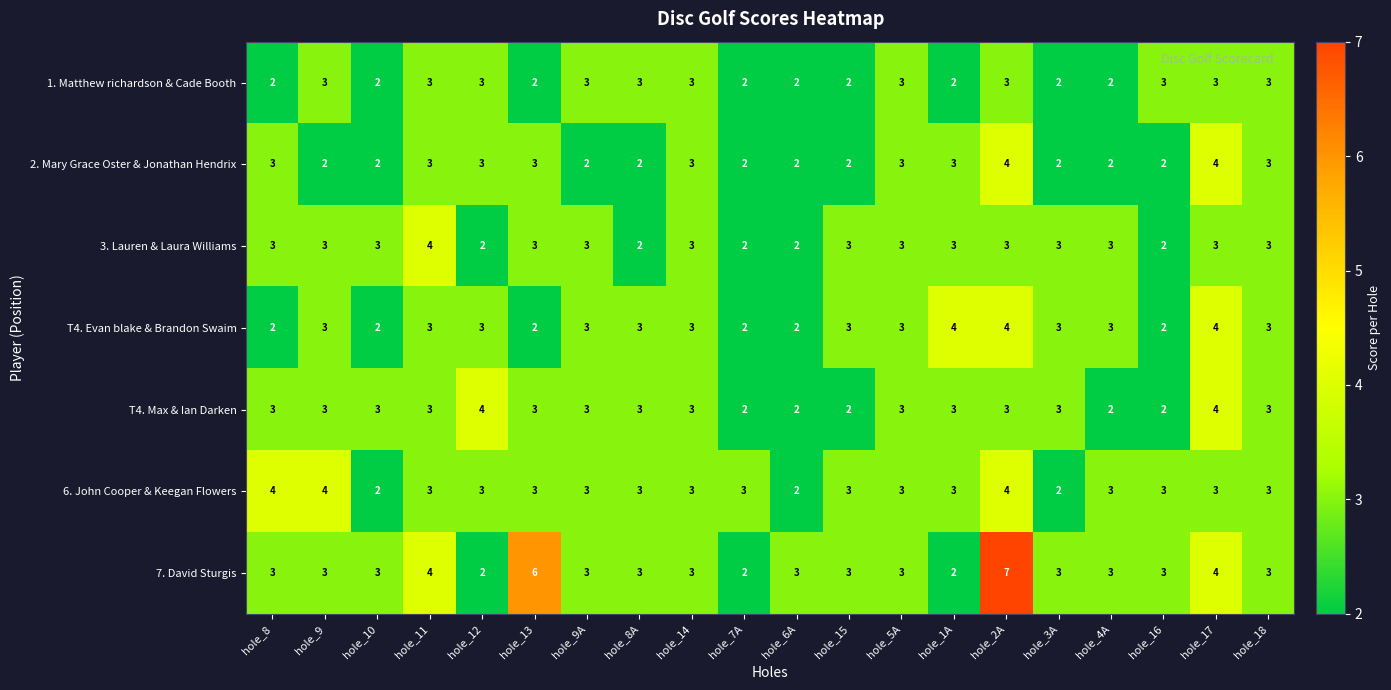

What is the difference between the highest and lowest values at hole_9A?

1